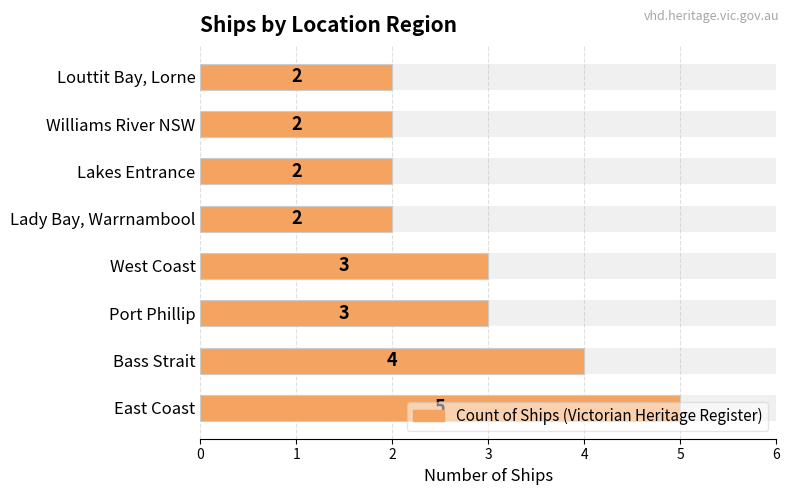

Are the bars grouped side by side (vs. stacked)?

No